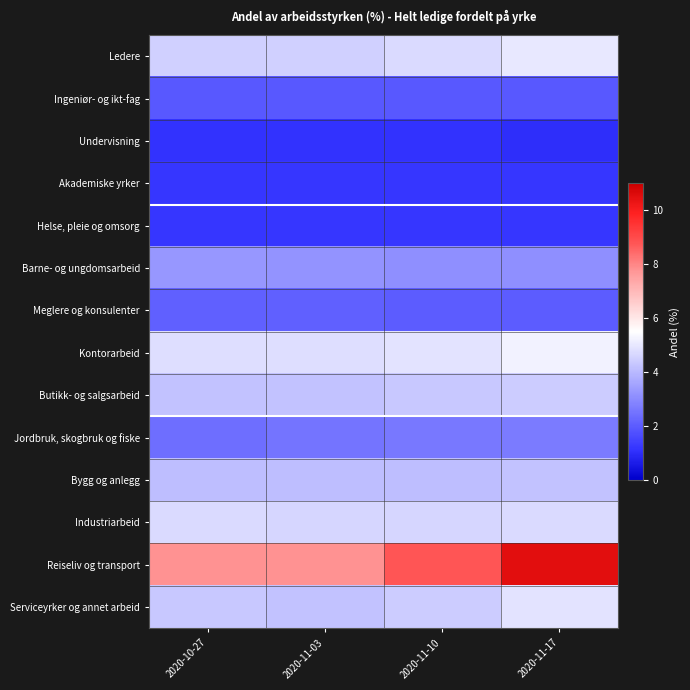

At how many categories does at least one series exceed 4?

4